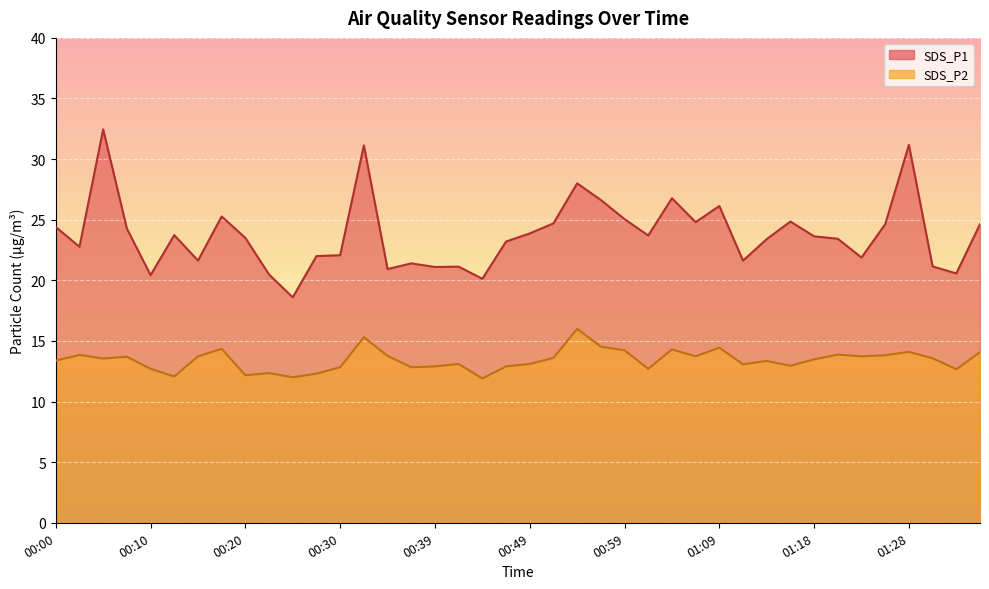

Where is SDS_P1 nearest to the value 25?

00:59